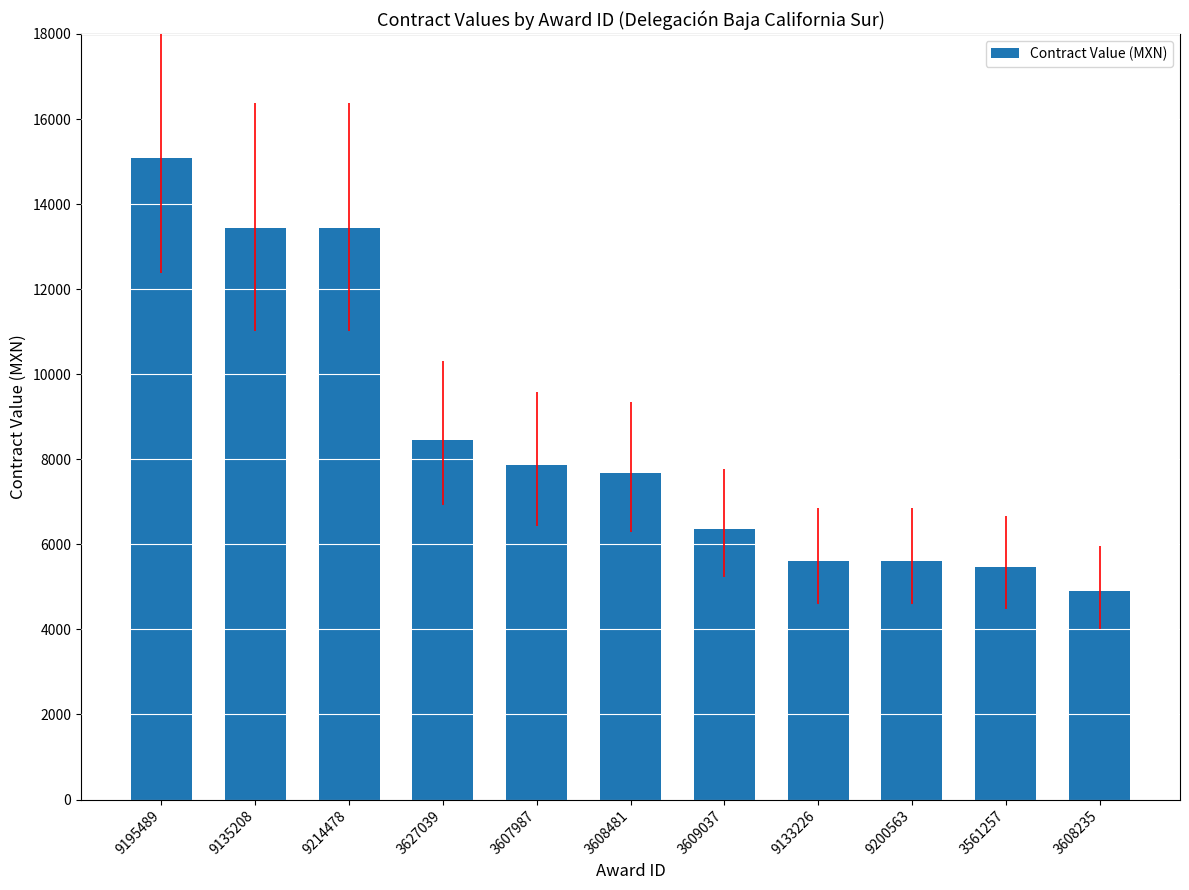

What is the difference between the values at 9200563 and 3608235?

723.0